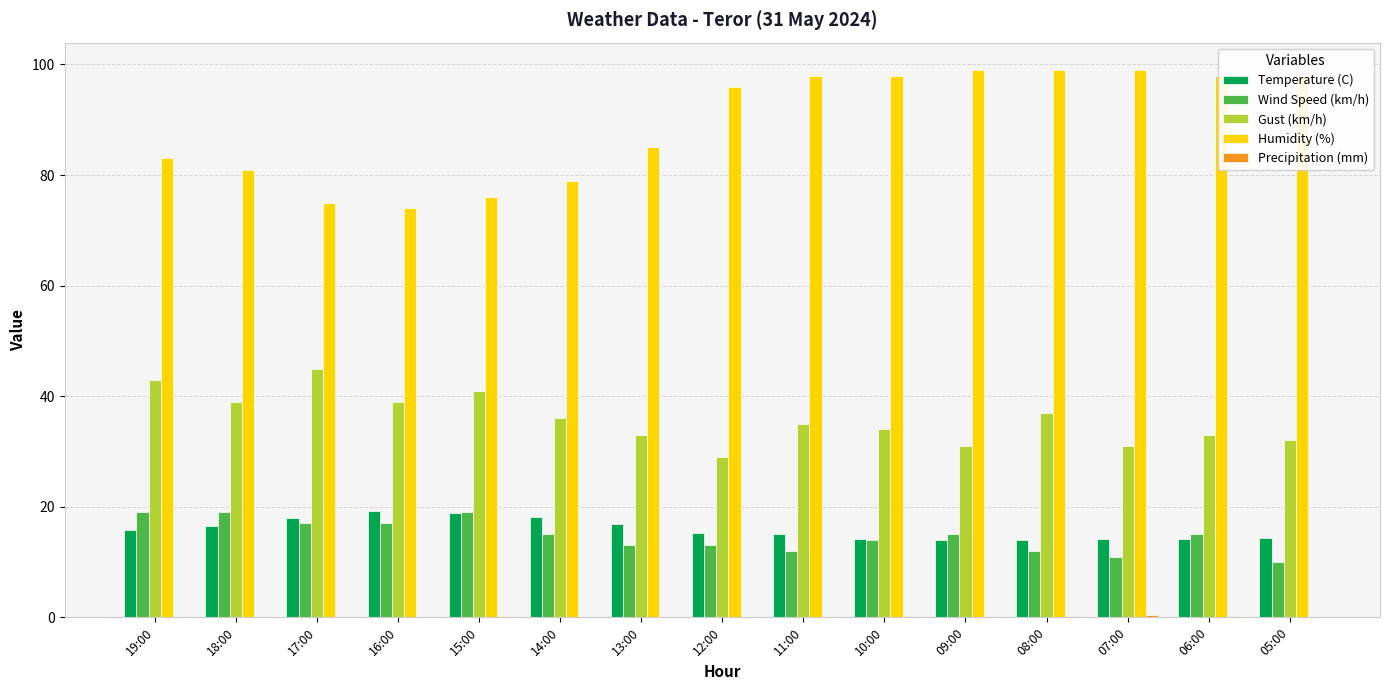

What is the greatest value displayed?

99.0